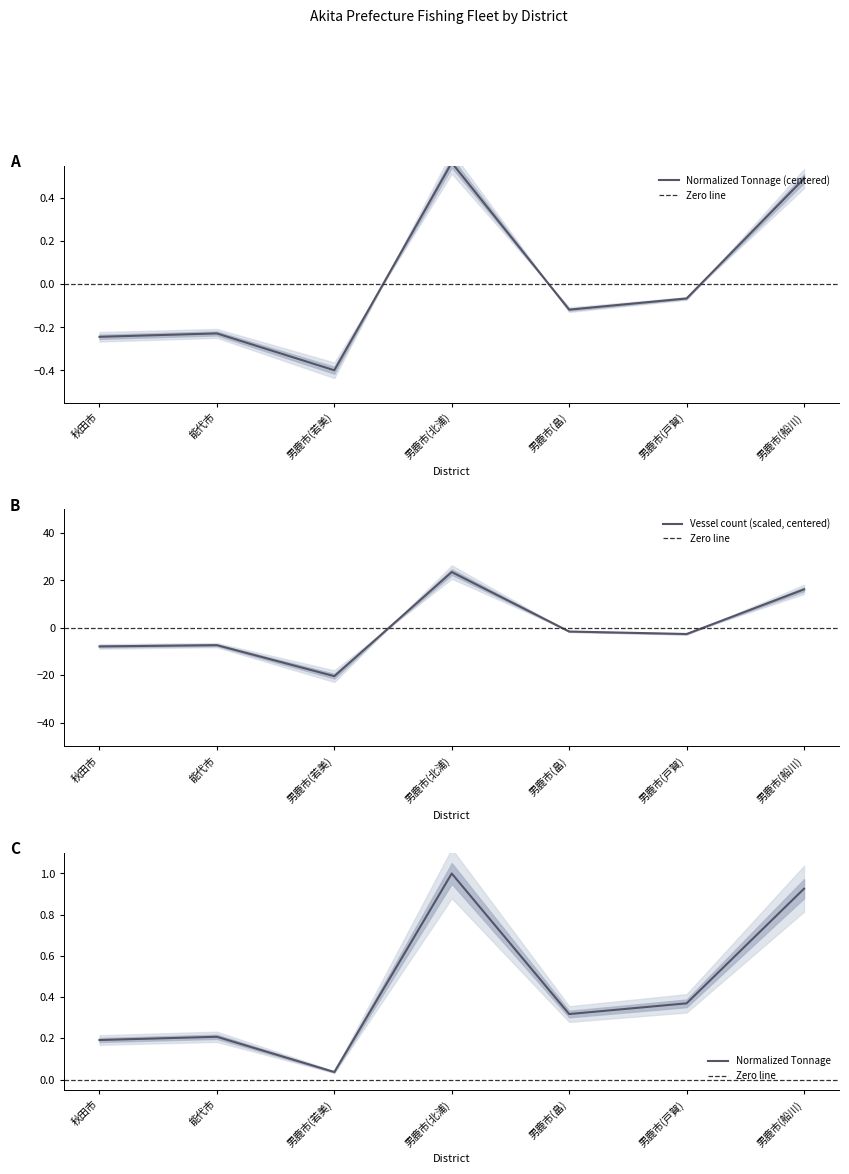

How many intersections are there between 総トン数 and 総隻数?

3